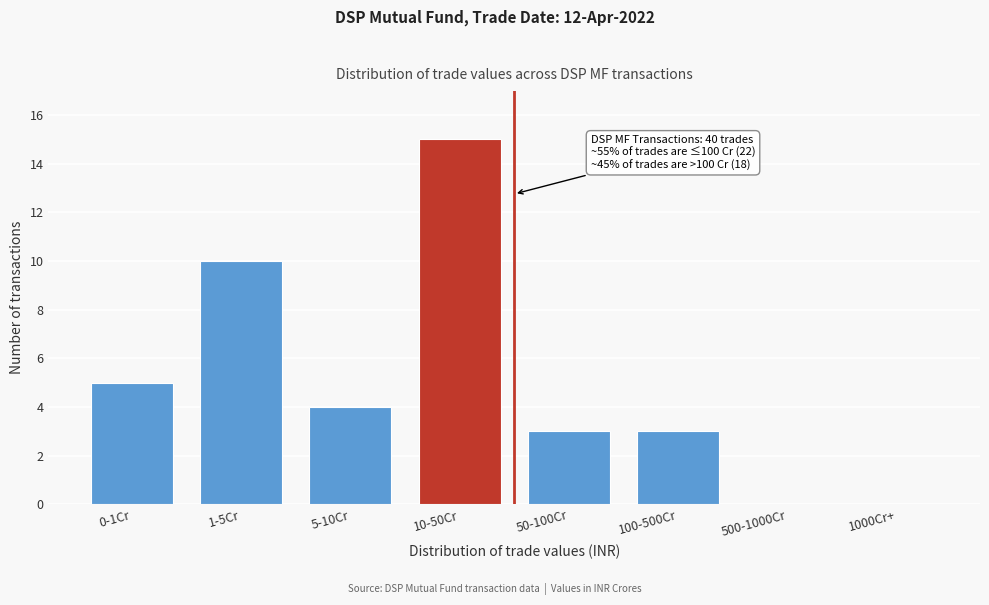

Reading left to right, transcribe all the data shown in this chart.

0-1Cr=5	1-5Cr=10	5-10Cr=4	10-50Cr=15	50-100Cr=3	100-500Cr=3	500-1000Cr=0	1000Cr+=0